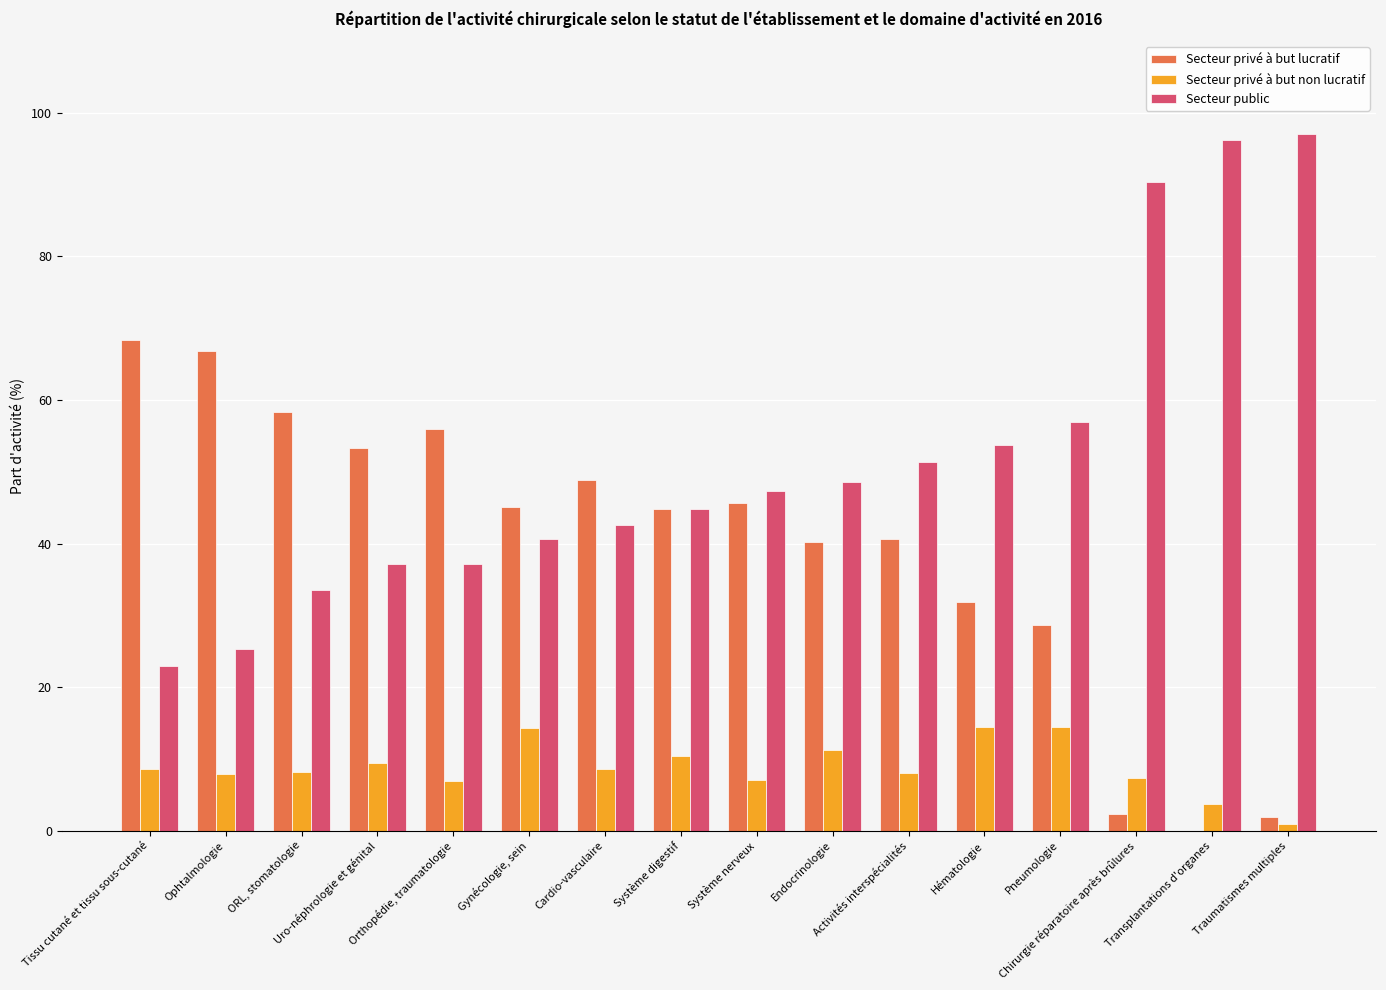

What is the greatest value displayed?

97.1